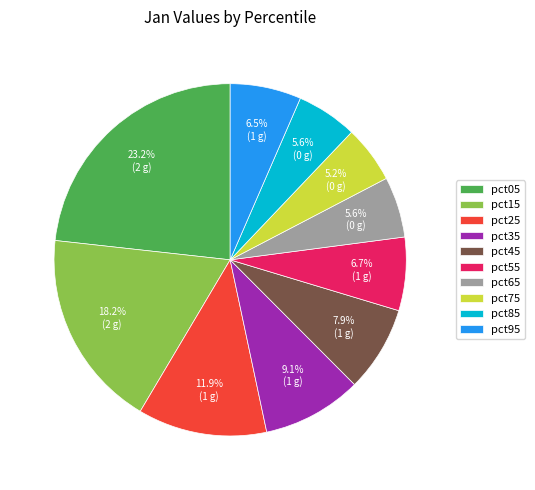

Which category has the biggest portion of the pie?

pct05